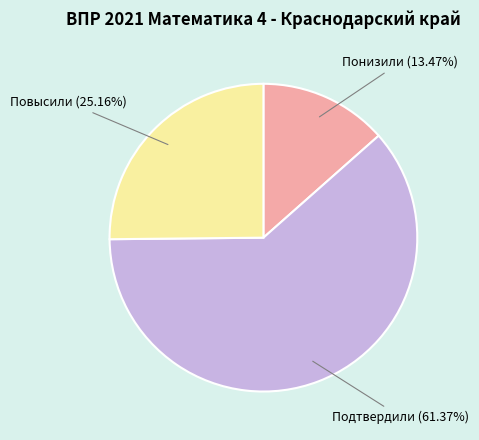

Combined, do Подтвердили (61.37%) and Понизили (13.47%) account for over 50%?

Yes